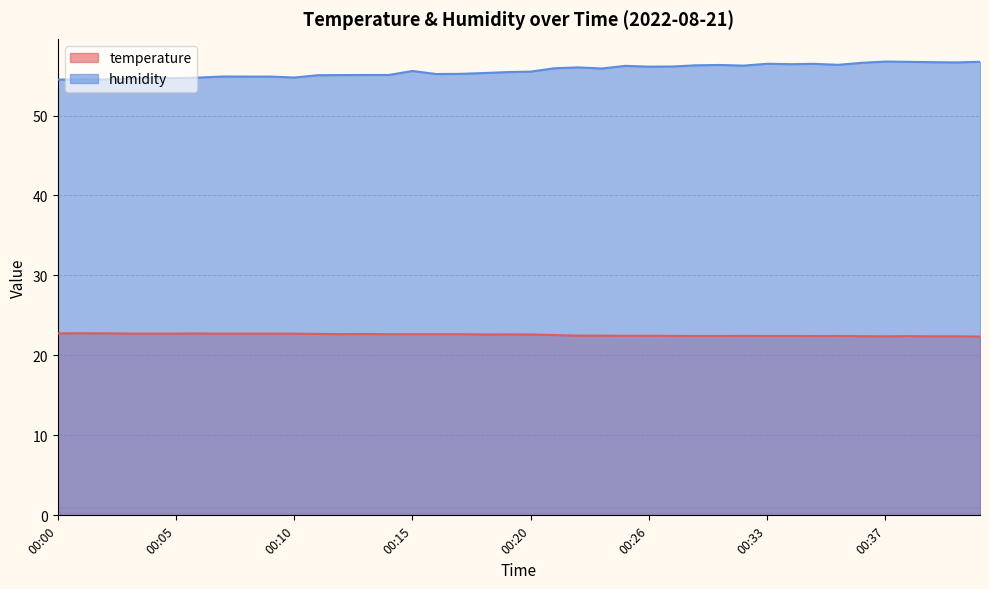

What is the sum of all temperature values?

902.8